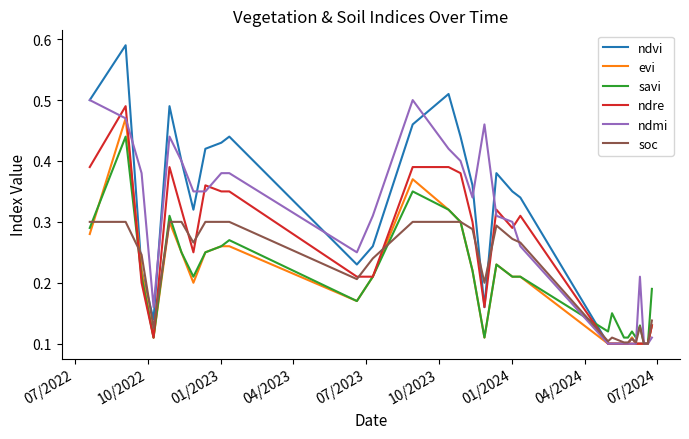

Which series has the largest range (max minus min)?

ndvi